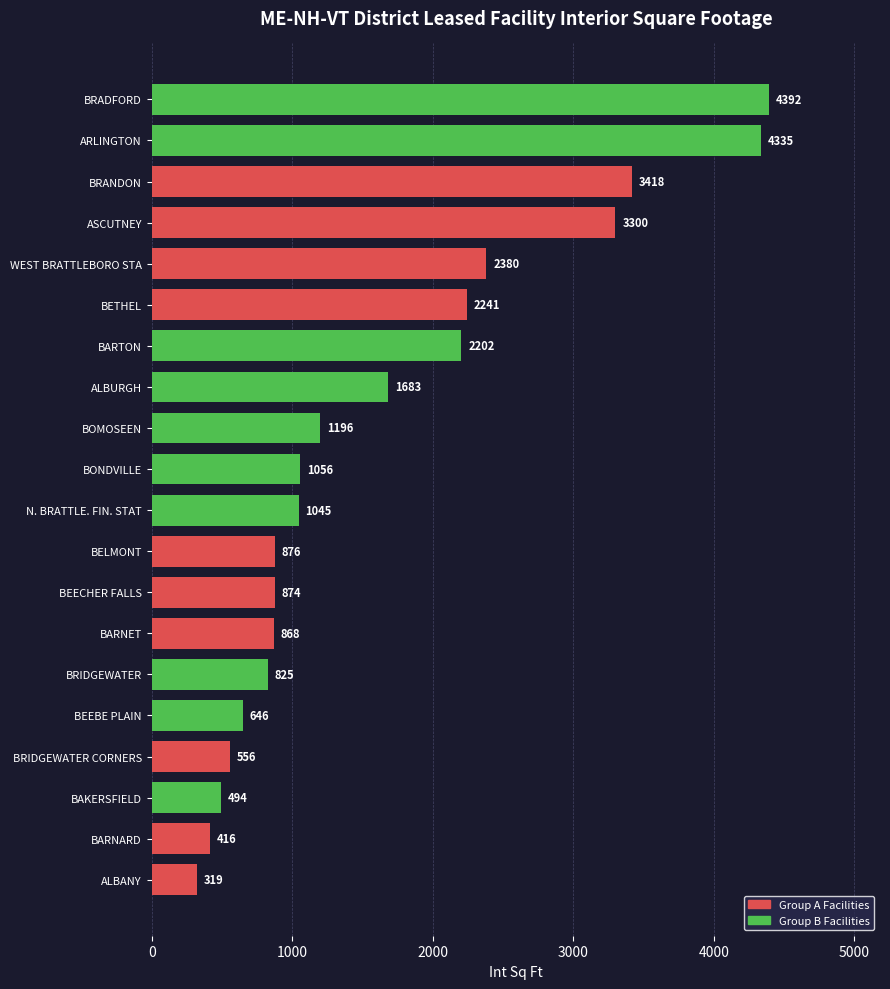

How many bars are there in total?

20